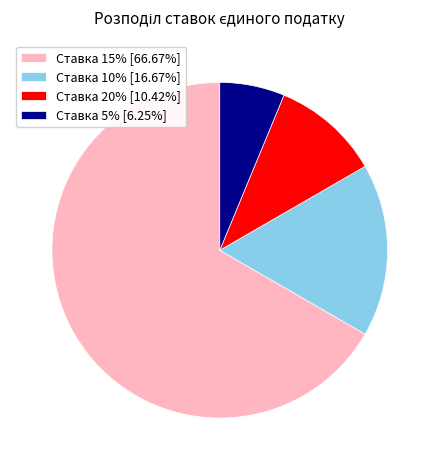

Between Ставка 10% and Ставка 20%, which is larger?

Ставка 10%